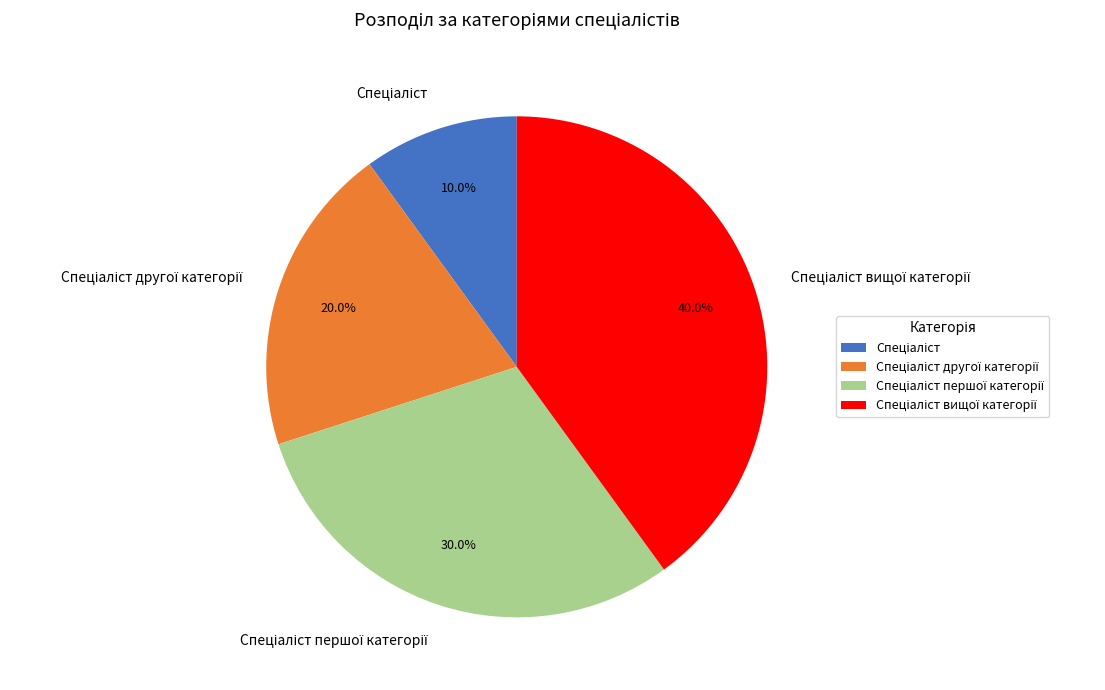

How many segments does this pie chart have?

4